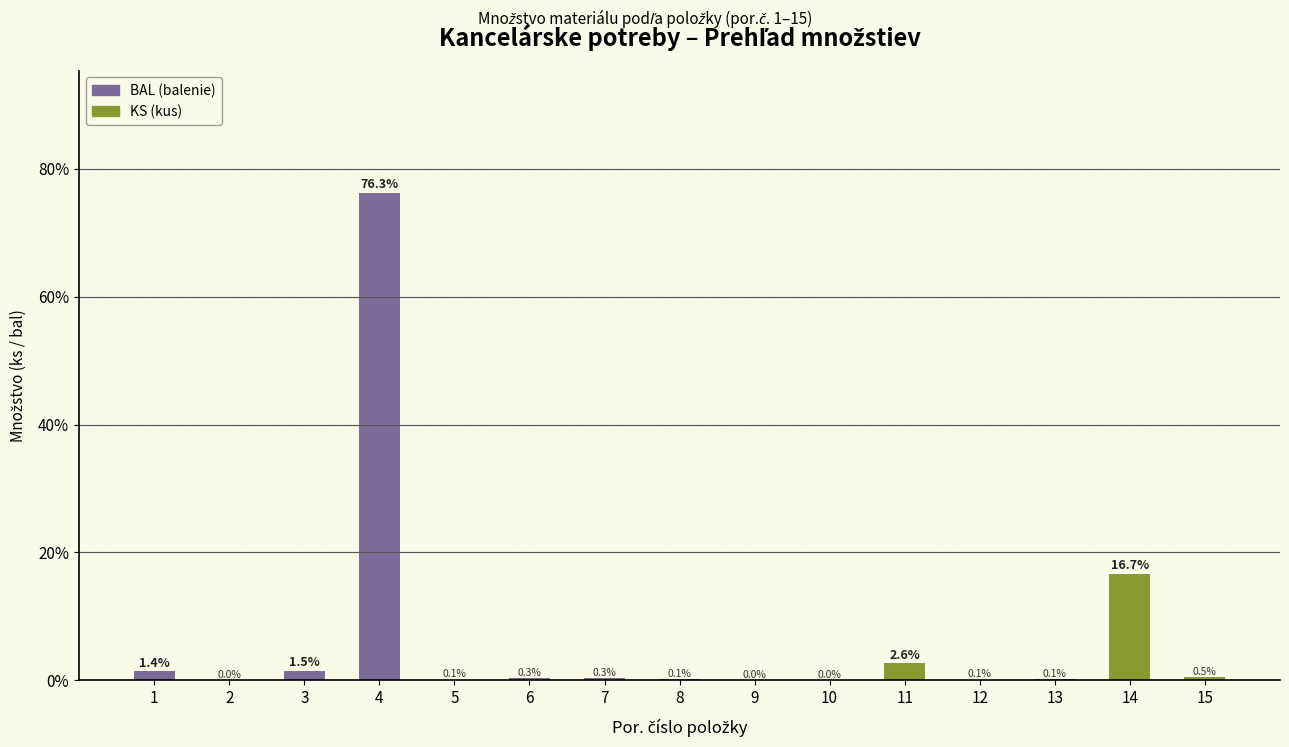

What is the approximate value at 7?

0.3